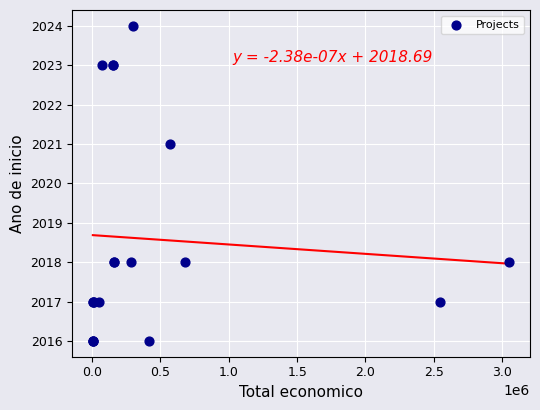

What Y value in the scatter plot is closest to 2020?

2021